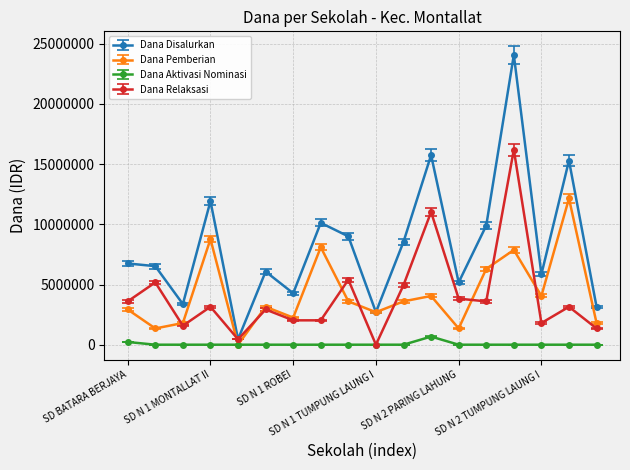

How many values in Dana Relaksasi are above zero?

17